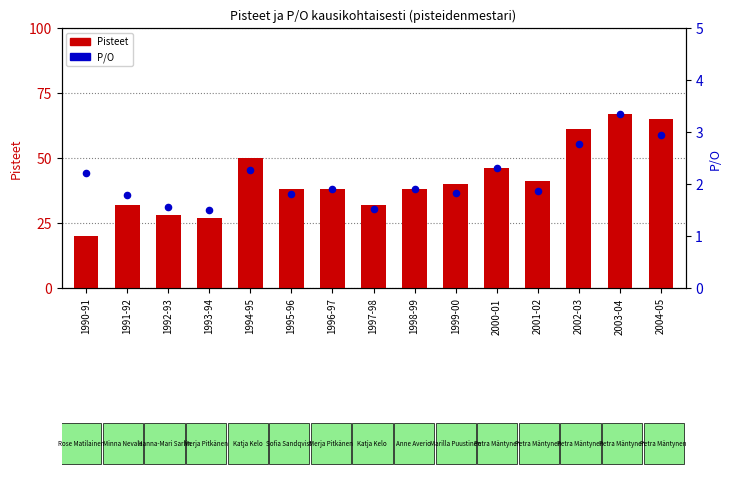

Which series reaches the maximum Y coordinate?

Pisteet